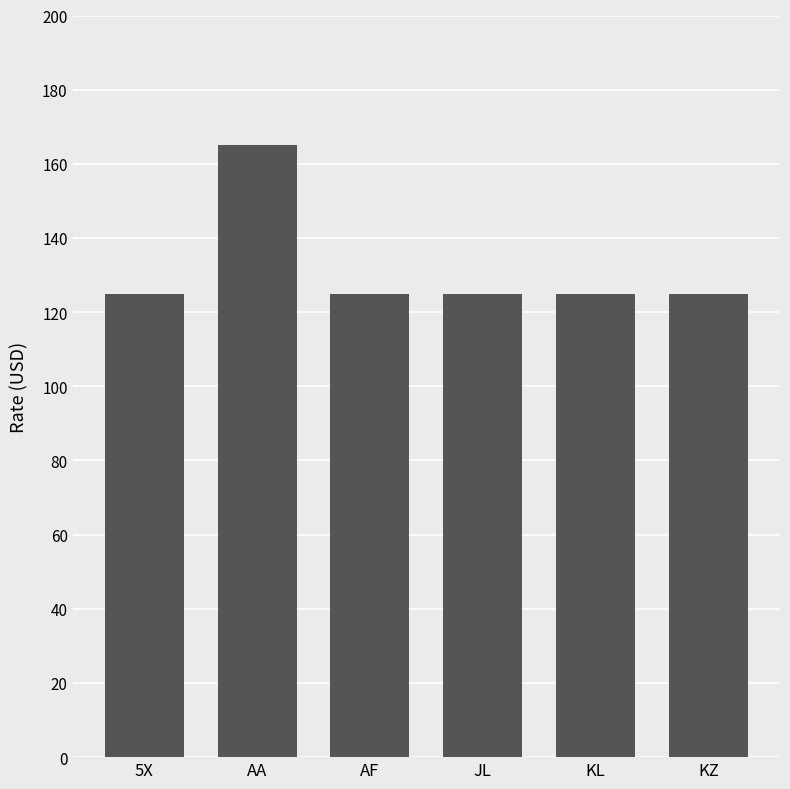

How many categories are shown in the chart?

6